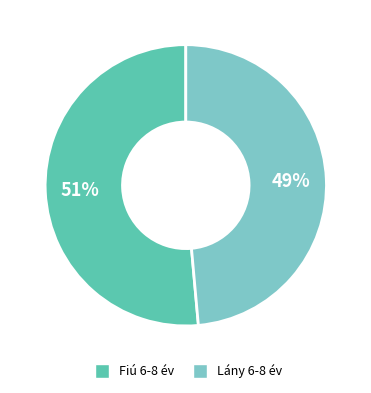

Count the number of slices in the pie.

2